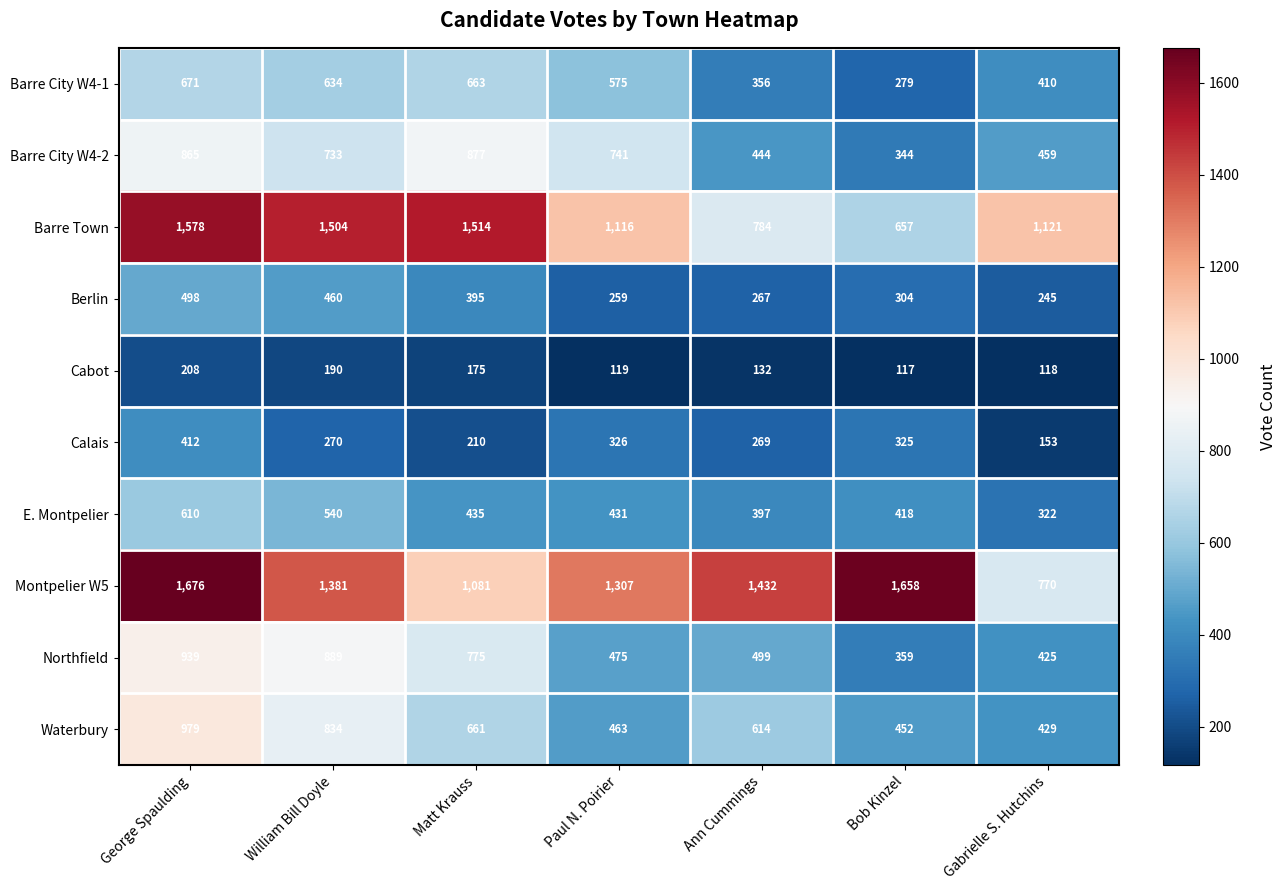

Which series has the largest total across all categories?

Montpelier W5